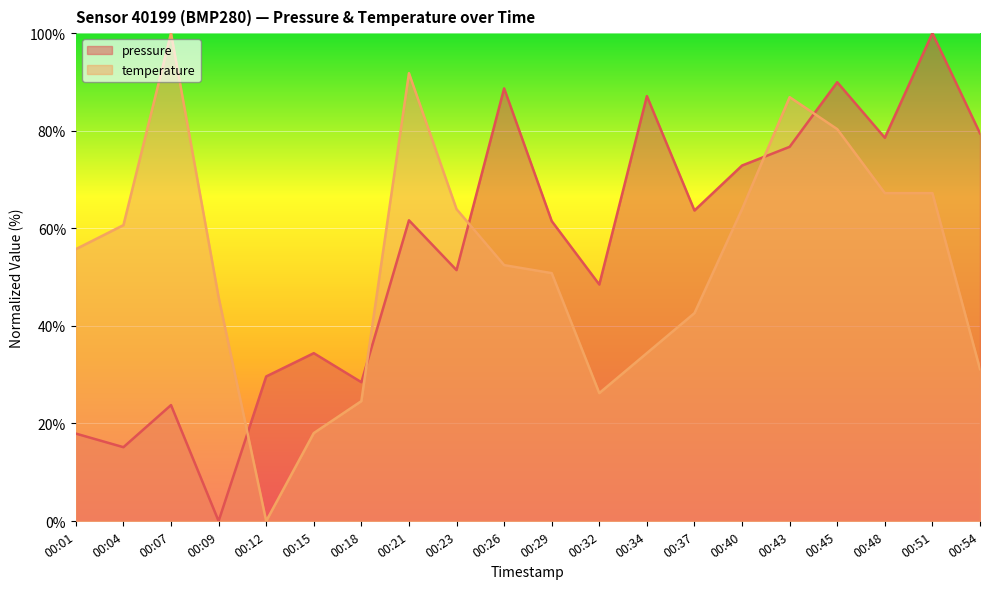

The temperature series shows 0.0 at 00:12. True or false?

True